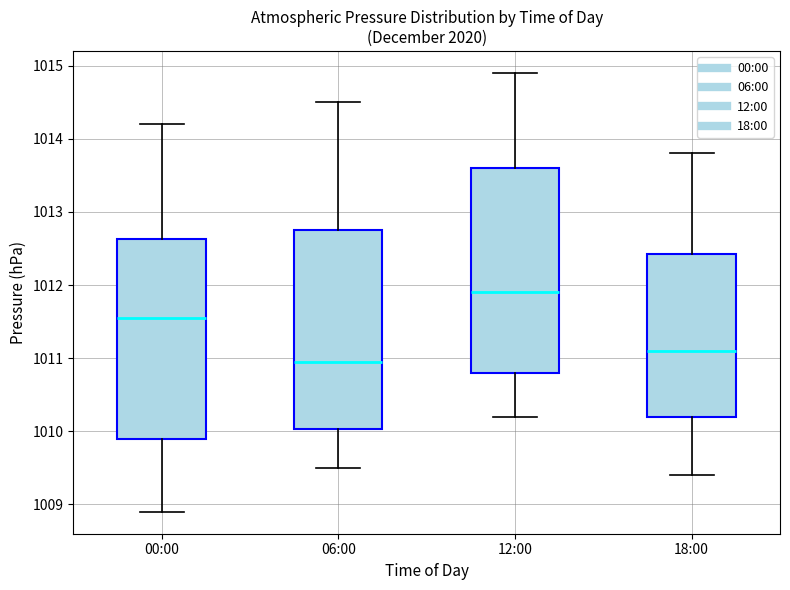

Reading left to right, read every box against the y-axis: the position of its median line, the range the box covers, and the ends of its whiskers. The values are not printed on the chart, so give them approximately, as read against the axis.

00:00: median 1011.6, box 1009.9 to 1012.6, whiskers 1008.9 to 1014.2
06:00: median 1011.0, box 1010.0 to 1012.8, whiskers 1009.5 to 1014.5
12:00: median 1011.9, box 1010.8 to 1013.6, whiskers 1010.2 to 1014.9
18:00: median 1011.1, box 1010.2 to 1012.4, whiskers 1009.4 to 1013.8